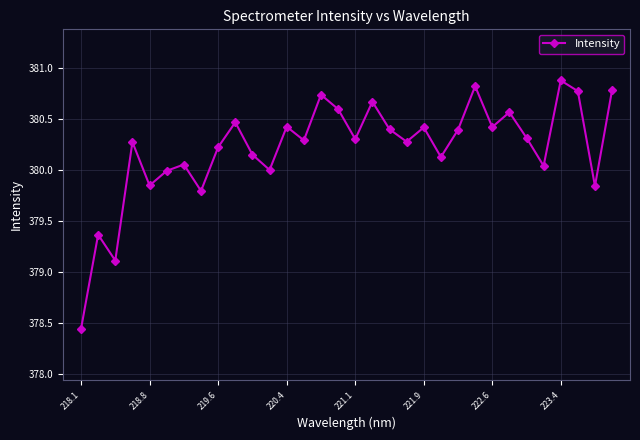

How many interior local peaks (higher than both neighbors) does the data have?

11